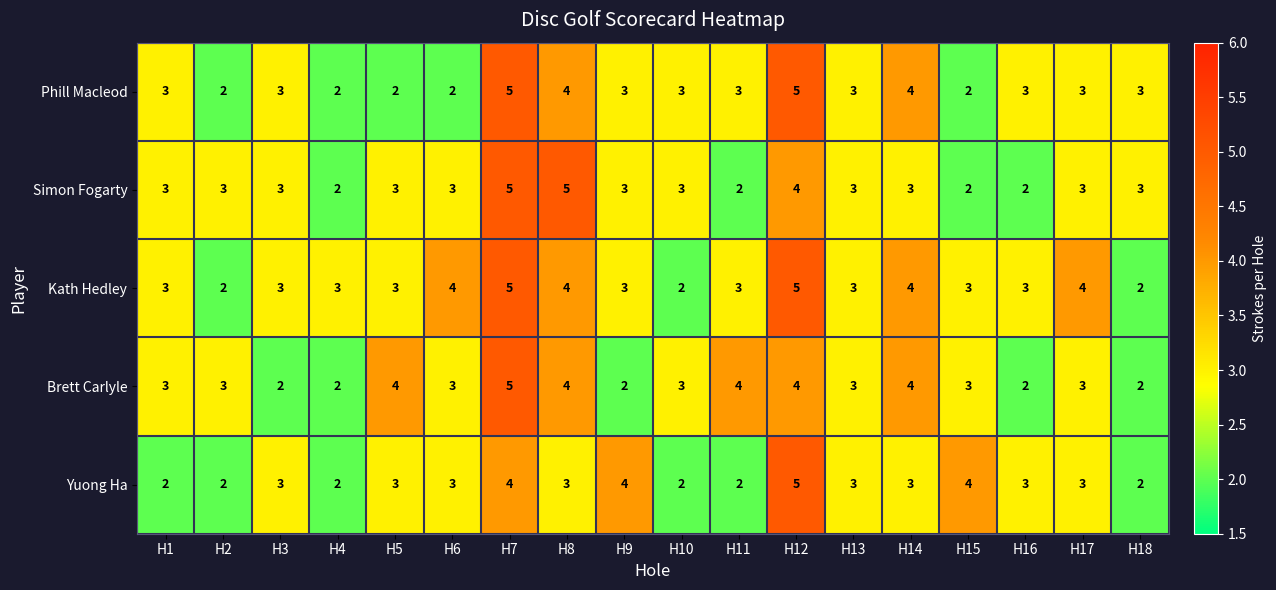

What is the sum of all Yuong Ha values?

53